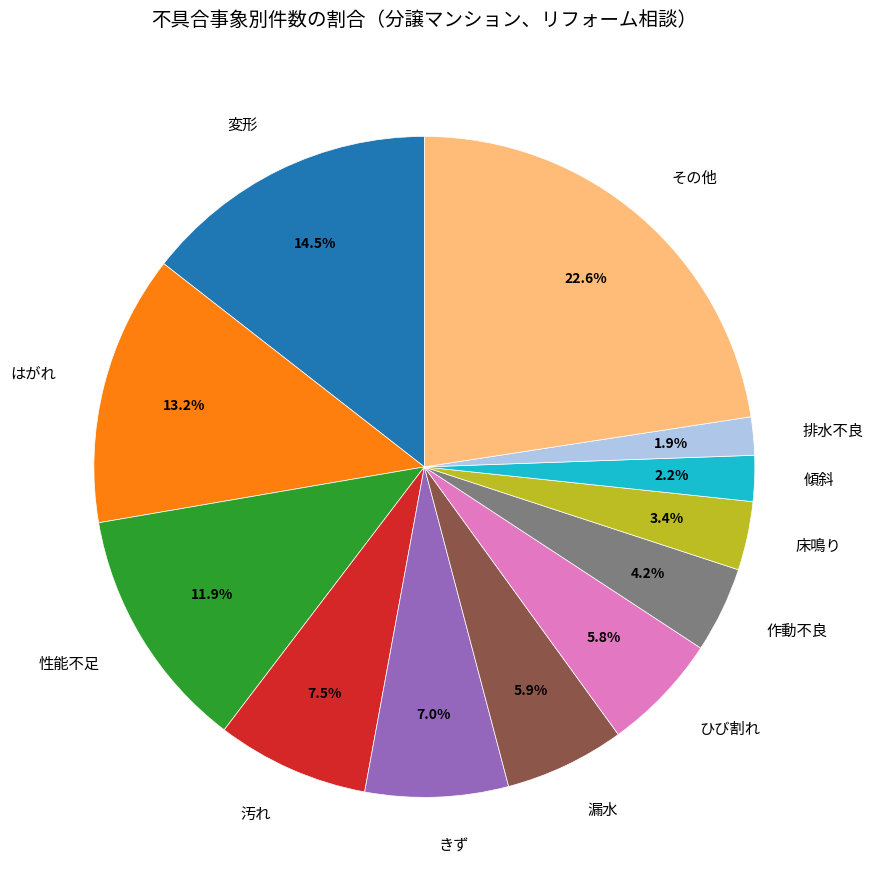

Which slice is the largest?

その他